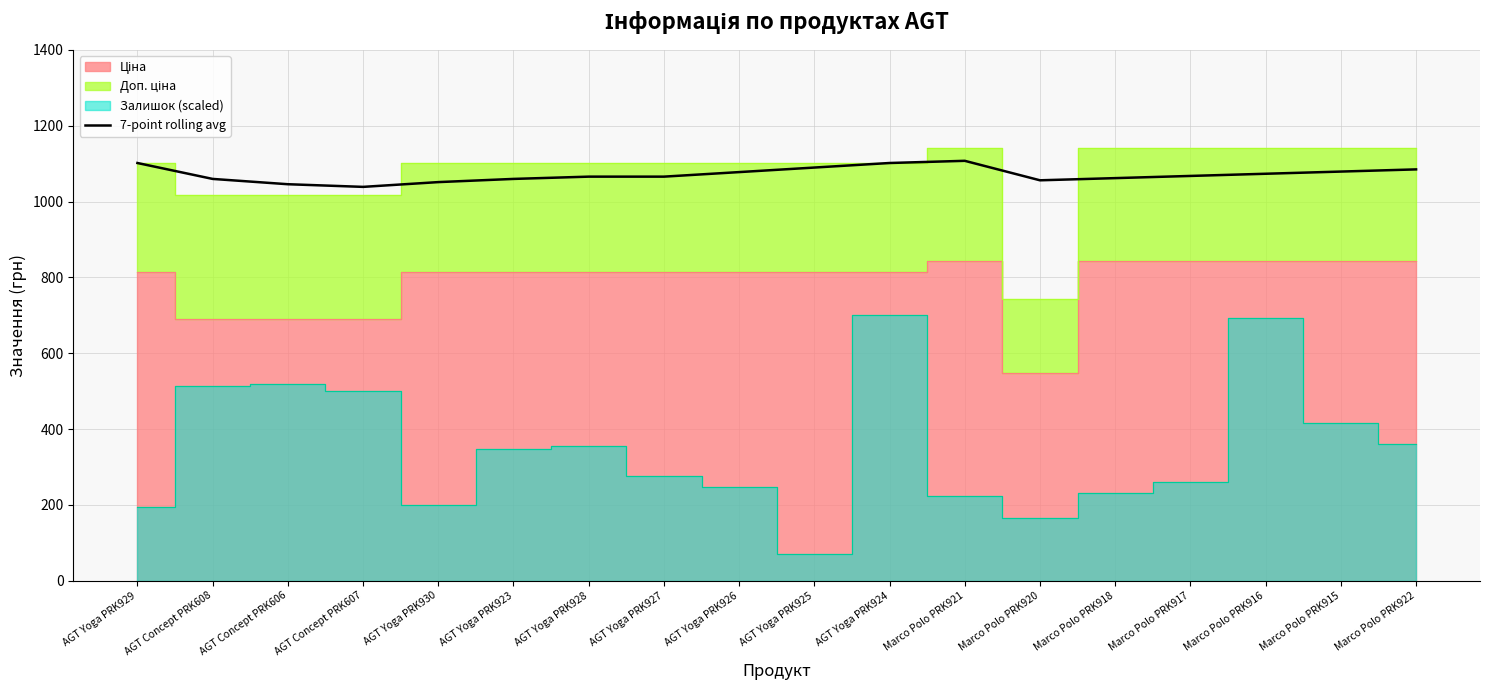

Rank the categories by value from lowest to highest.

AGT Concept PRK607, AGT Concept PRK606, AGT Yoga PRK930, Marco Polo PRK920, AGT Concept PRK608, AGT Yoga PRK923, Marco Polo PRK918, AGT Yoga PRK928, AGT Yoga PRK927, Marco Polo PRK917, Marco Polo PRK916, AGT Yoga PRK926, Marco Polo PRK915, Marco Polo PRK922, AGT Yoga PRK925, AGT Yoga PRK929, AGT Yoga PRK924, Marco Polo PRK921